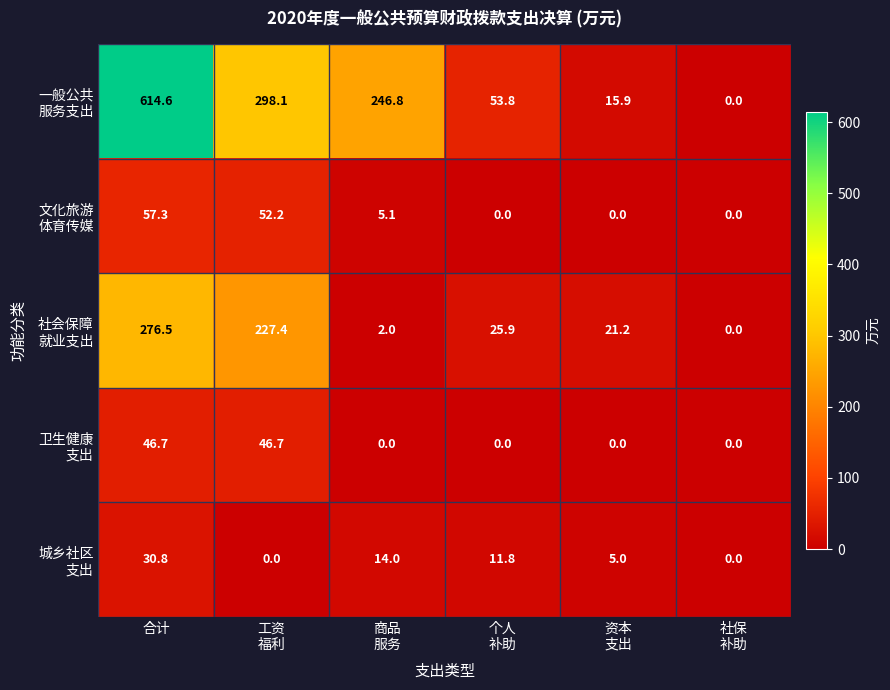

At which category does the chart reach its peak across all series?

合计